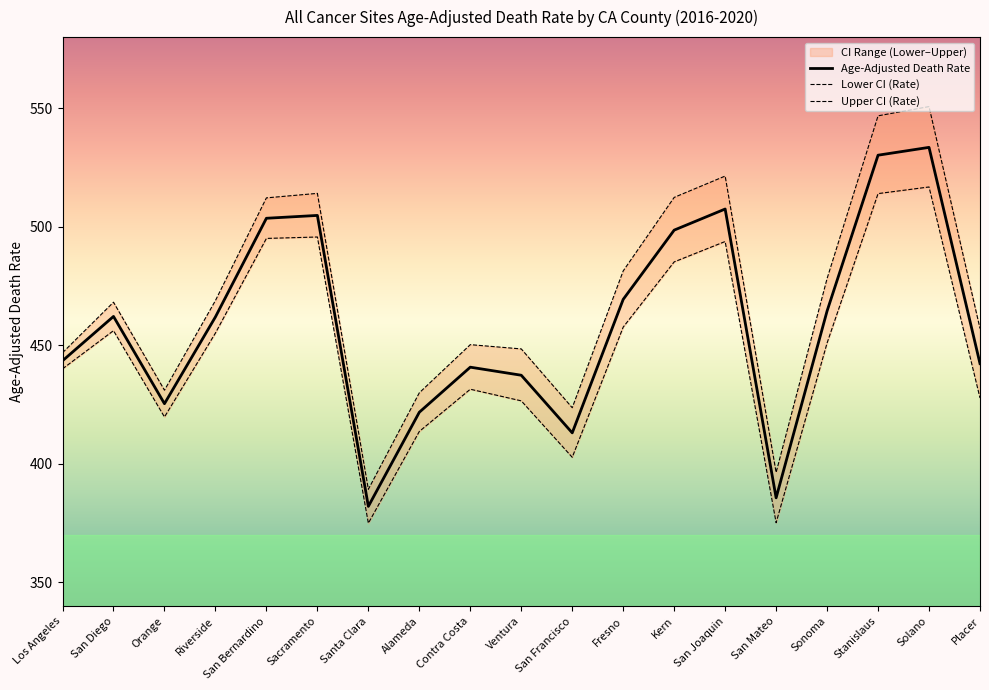

Does the chart display data point markers on the line(s)?

No